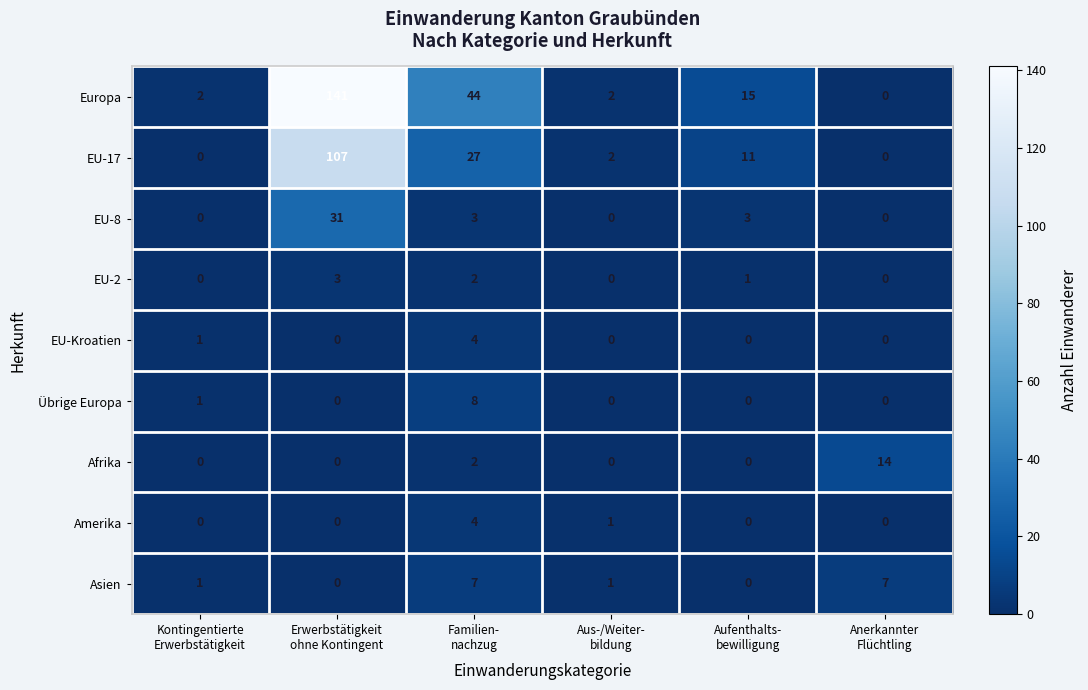

What is the maximum value shown in the chart?

141